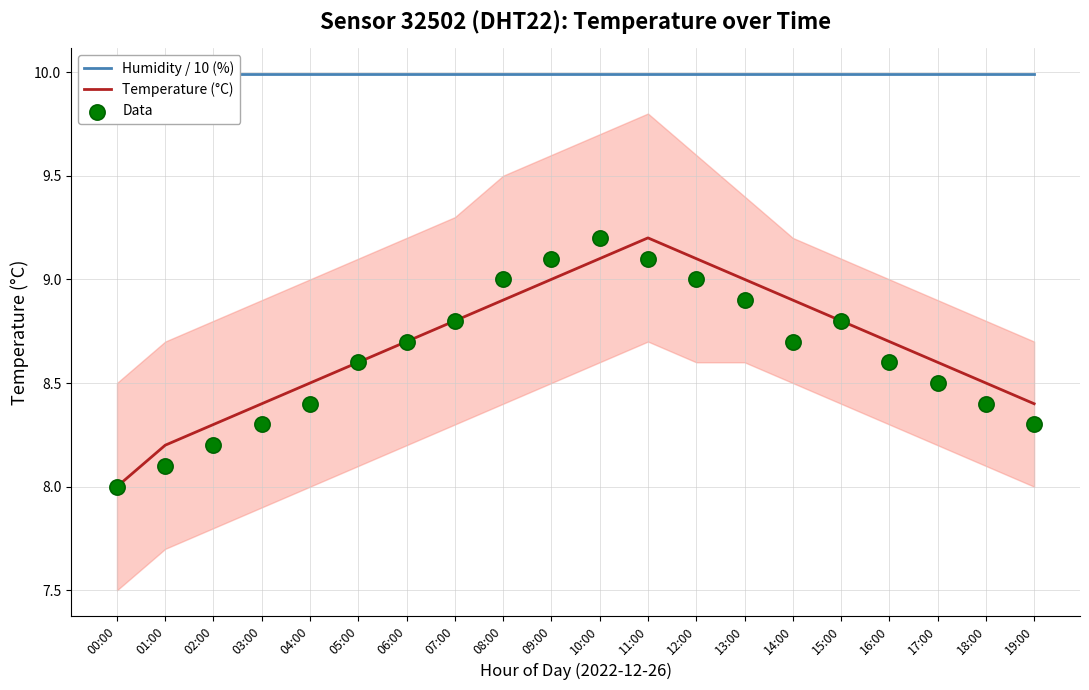

Which series has the largest total across all categories?

Humidity / 10 (%)